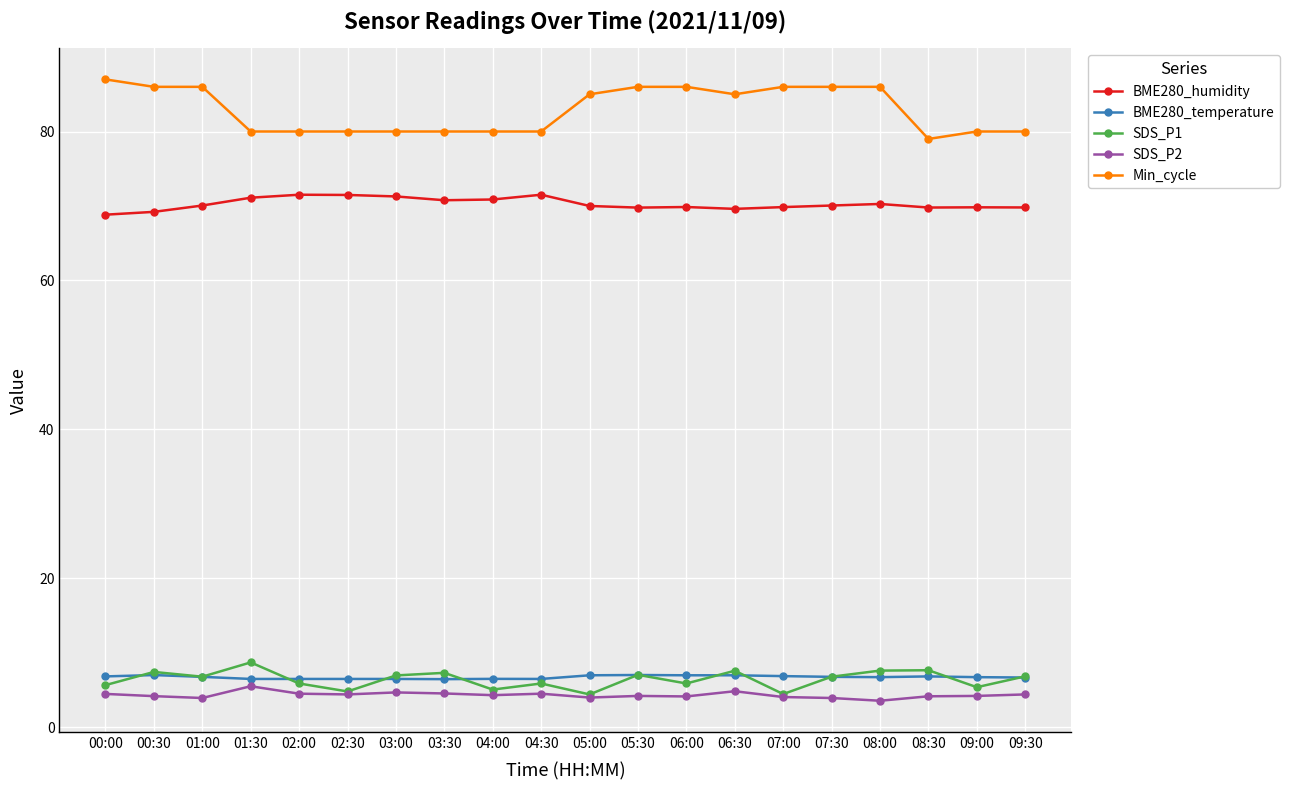

What is the label of the 12th point from the left?

05:30